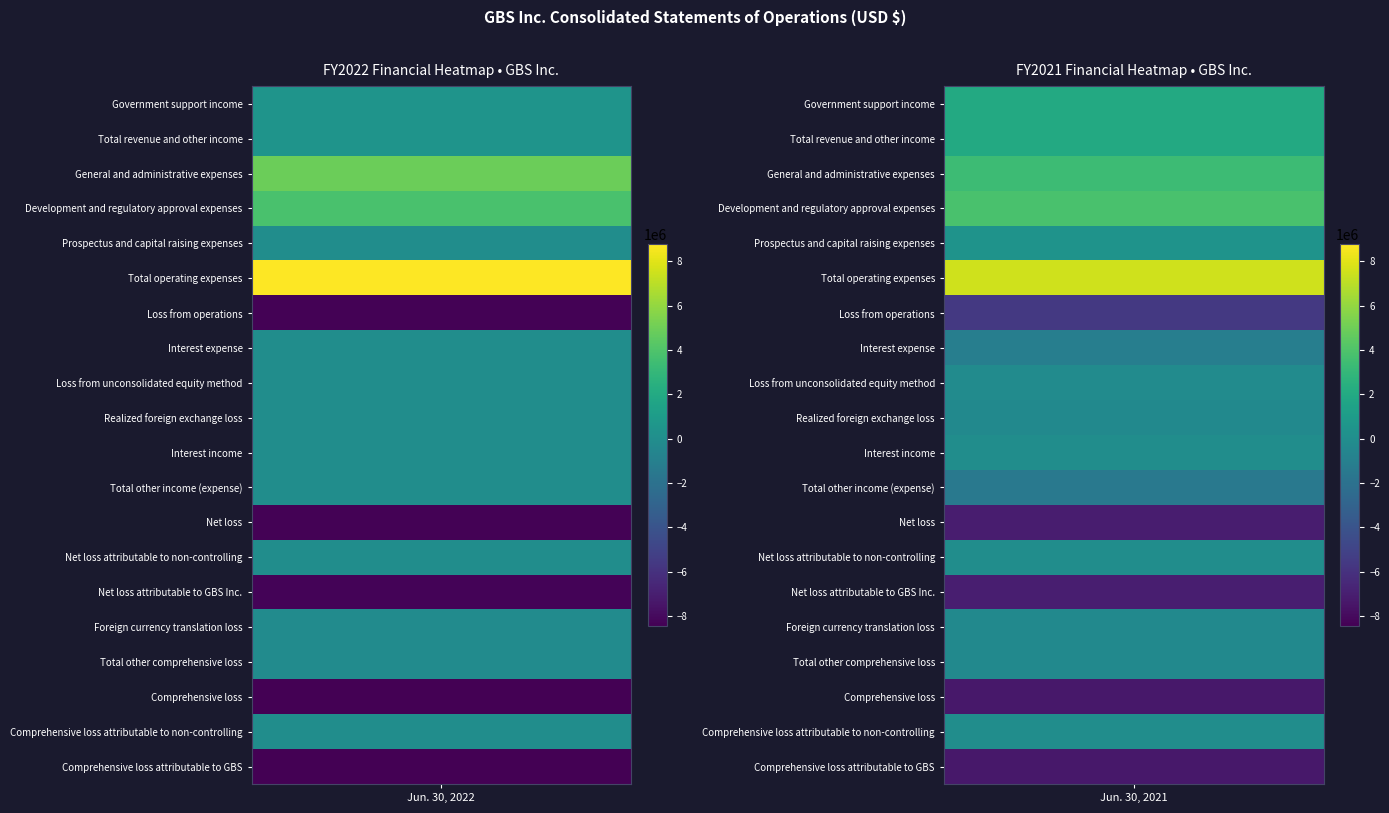

Read the Jun. 30, 2021 value at 15.

-297309